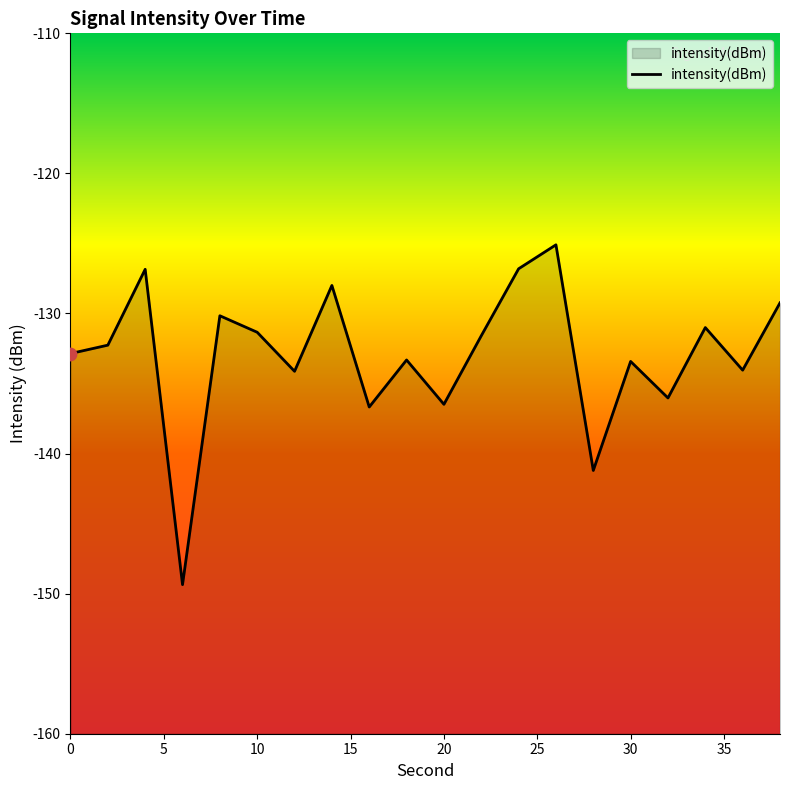

What is the change in value from 32 to 36?

+2.0